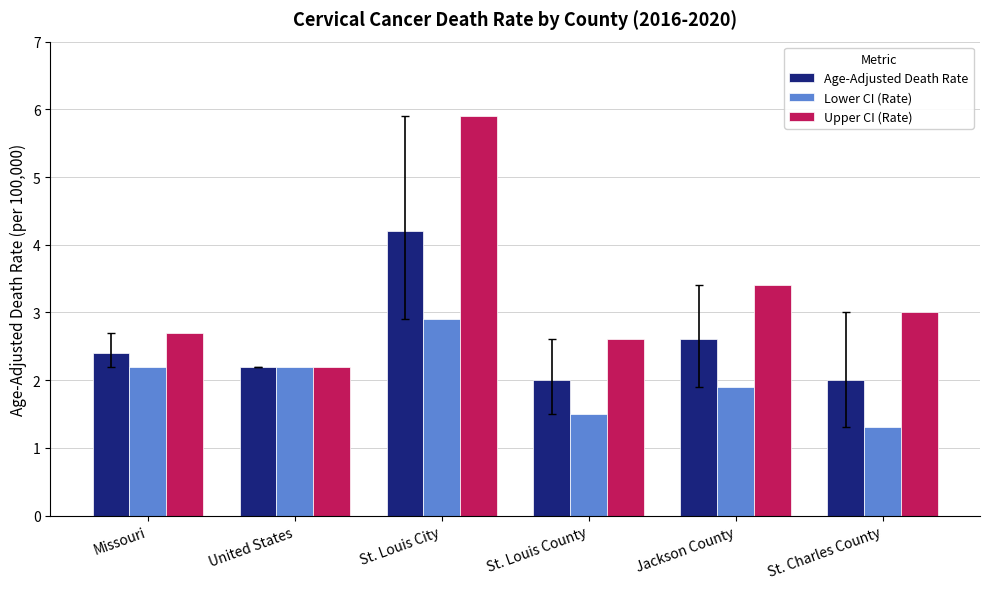

True or false: Lower CI (Rate) has a value of 0.9 at St. Charles County.

False